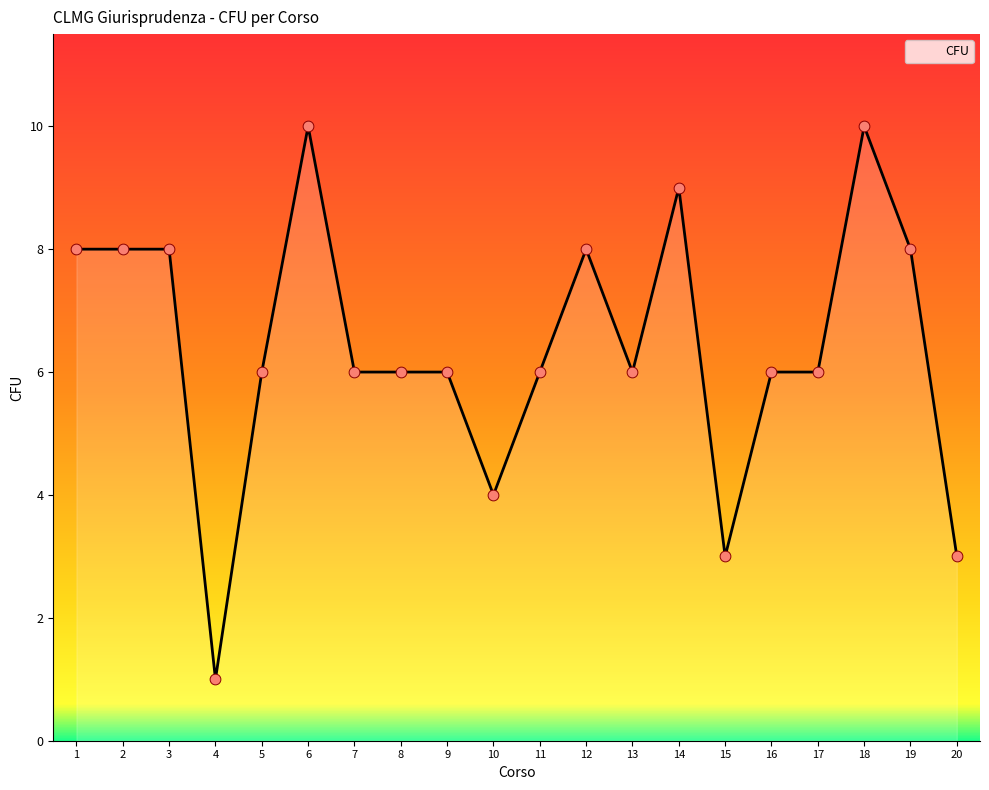

What is the change in value from 16 to 20?

-3